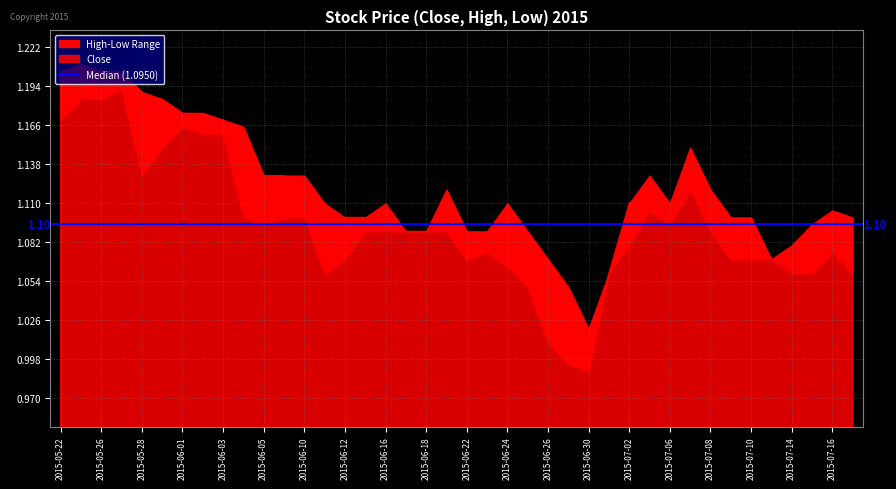

Which series changed the most between 2015-06-02 and 2015-06-15?

High